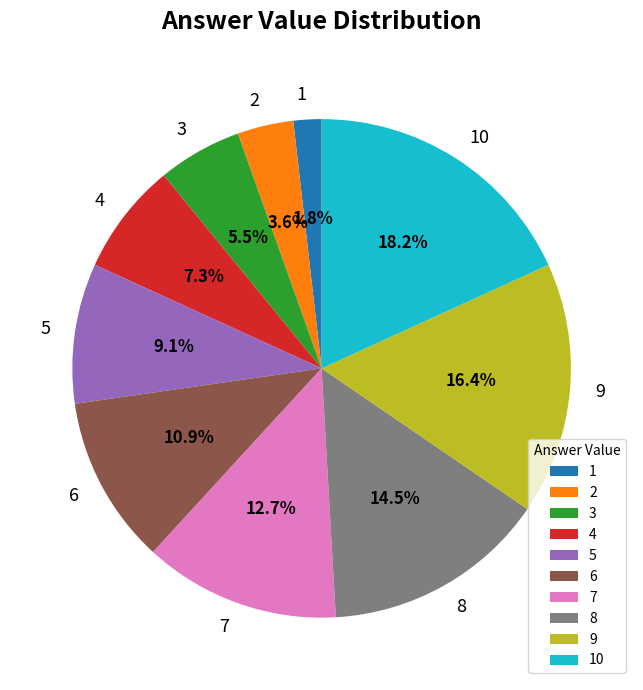

True or false: 2 accounts for 4% of the total.

True